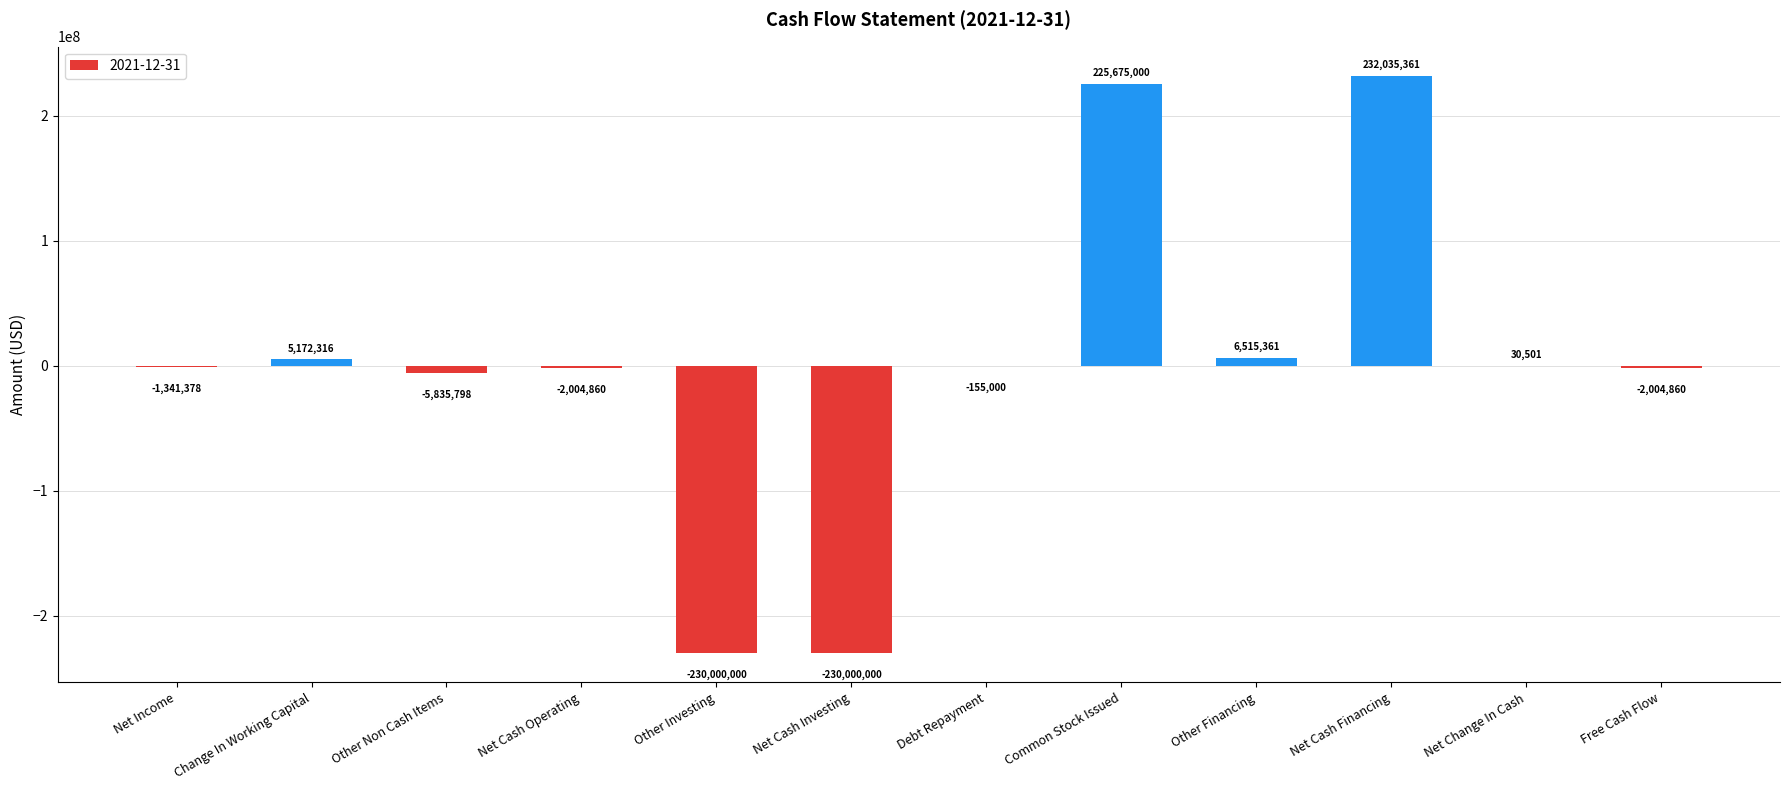

Between Other Financing and Debt Repayment, which is larger?

Other Financing